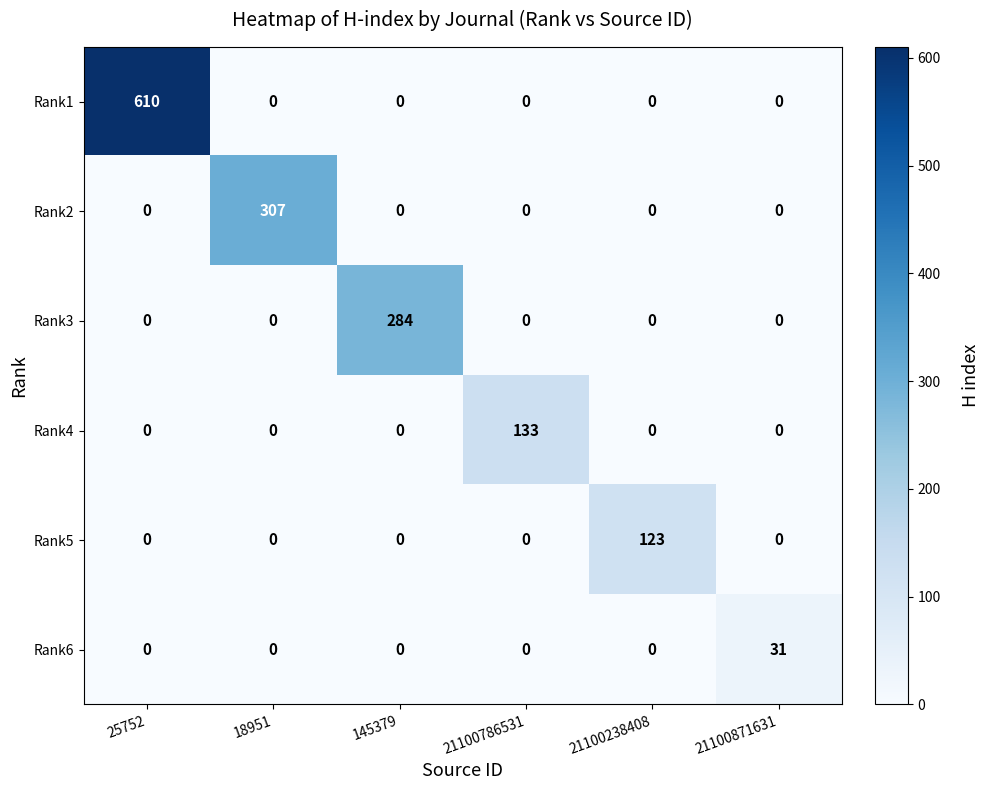

At which category does the chart reach its peak across all series?

25752